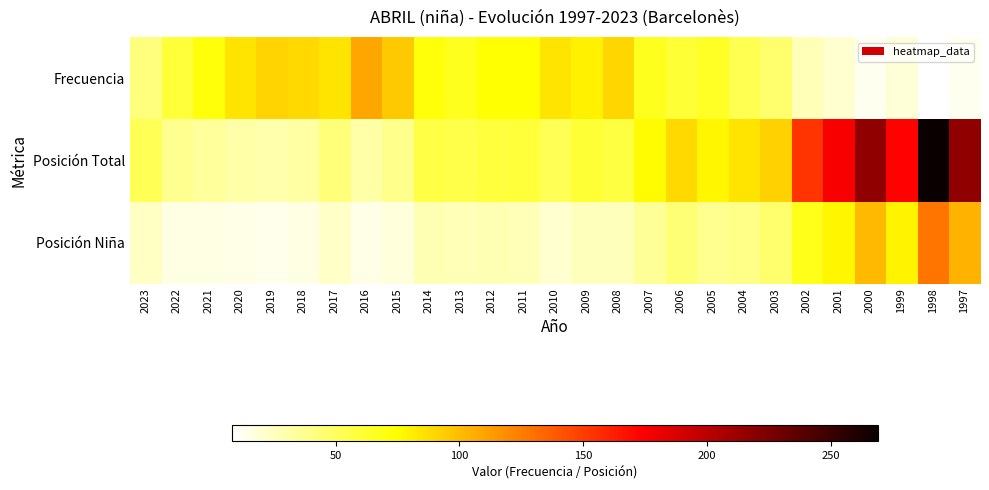

At how many categories does at least one series exceed 183?

3